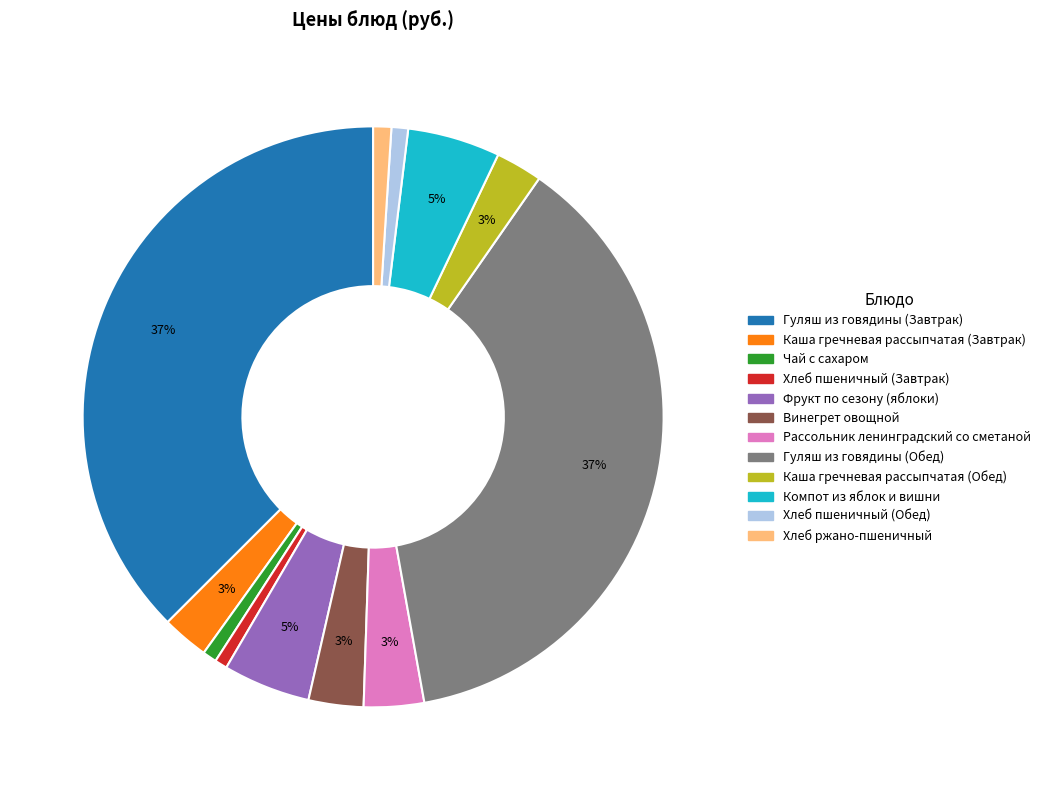

Is there a majority slice in this chart?

No